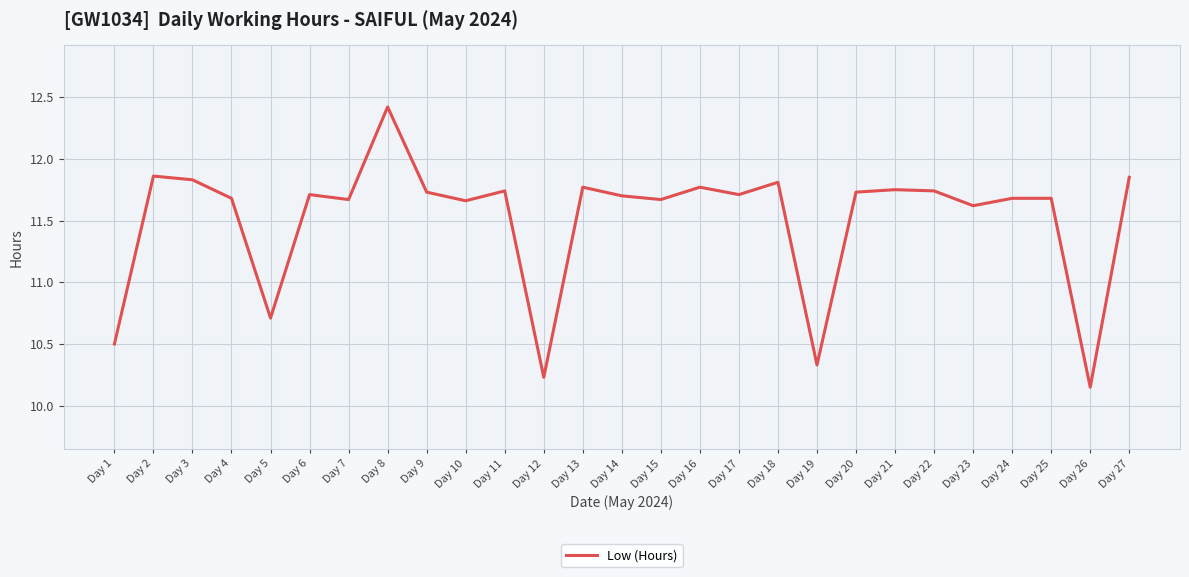

Where does the data first go above 11?

Day 2